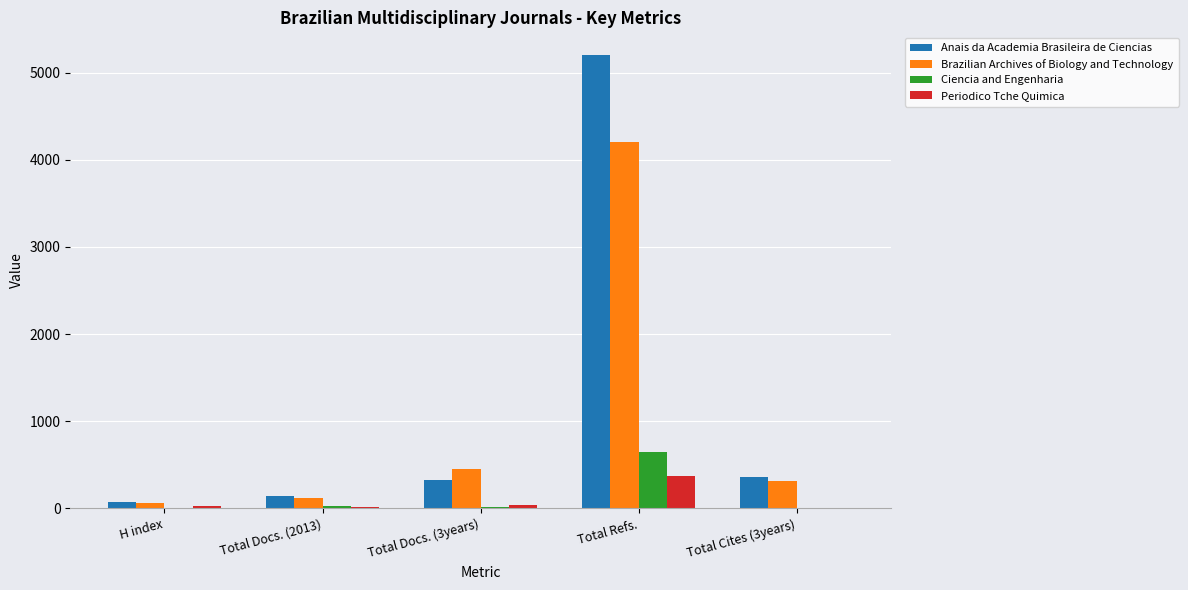

What is the sum of all Ciencia and Engenharia values?

692